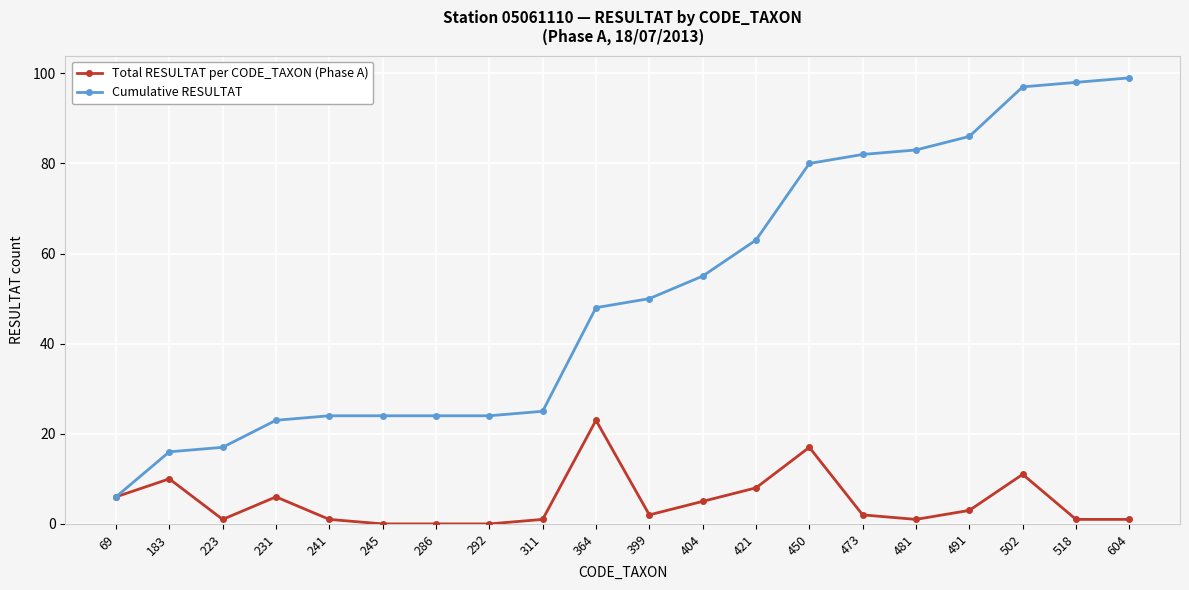

What value does the Cumulative RESULTAT series have at 481?

83